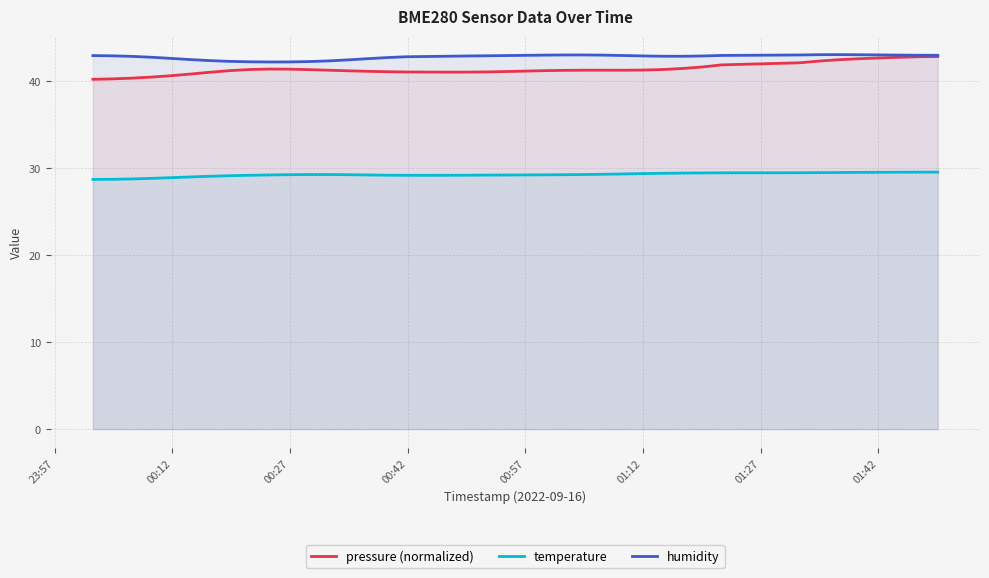

How many lines are shown in the chart?

3